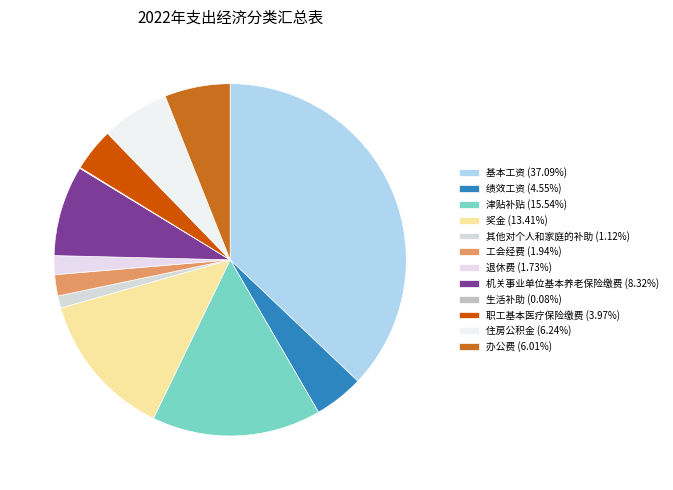

To the nearest percent, what is the difference between the 机关事业单位基本养老保险缴费 and 住房公积金 slice percentages?

2%